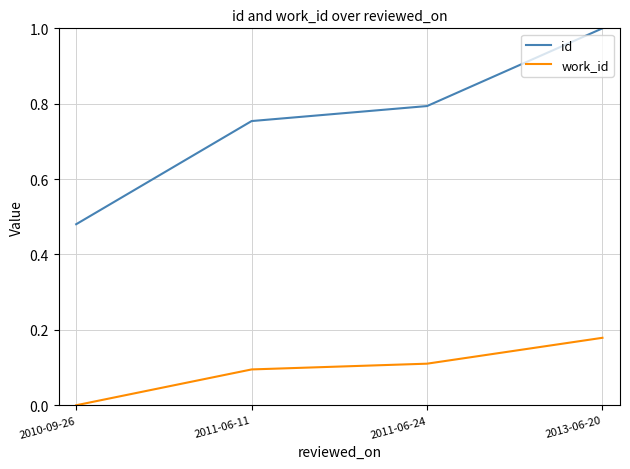

Is this an area chart (filled region under the line)?

No